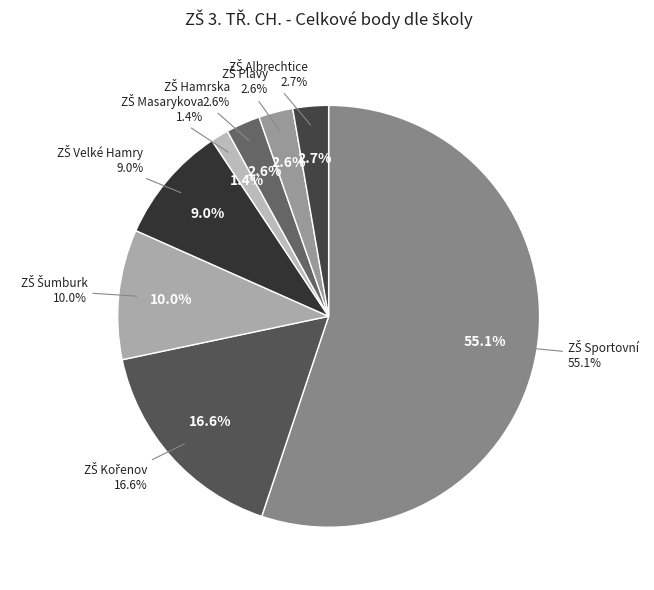

What is the largest slice in the pie chart?

ZŠ Sportovní